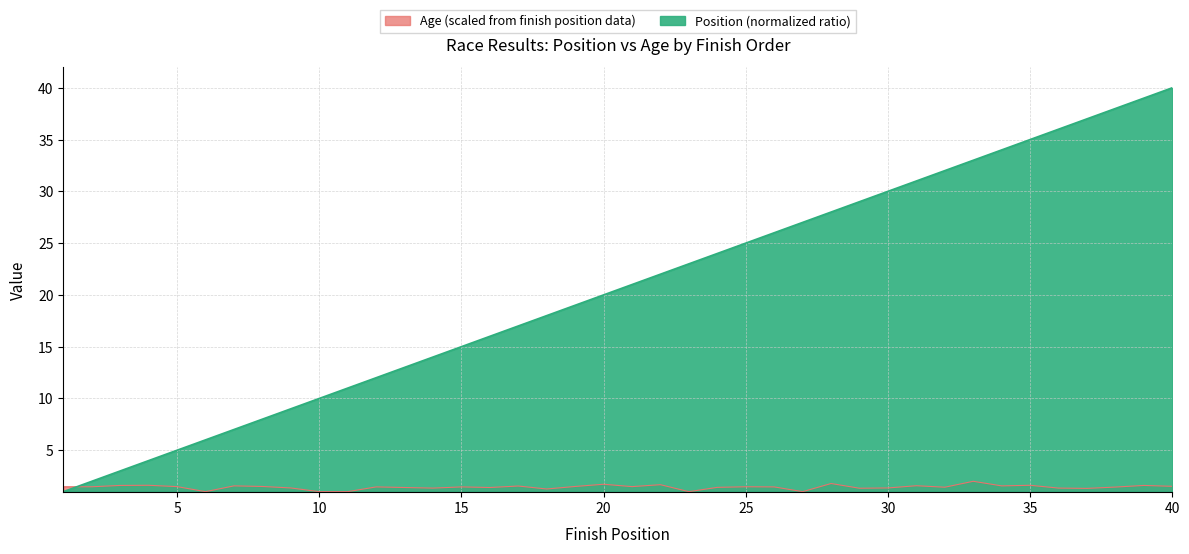

Reading left to right, transcribe all the data shown in this chart.

Position: 1.0	2.0	3.0	4.0	5.0	6.0	7.0	8.0	9.0	10.0	11.0	12.0	13.0	14.0	15.0	16.0	17.0	18.0	19.0	20.0	21.0	22.0	23.0	24.0	25.0	26.0	27.0	28.0	29.0	30.0	31.0	32.0	33.0	34.0	35.0	36.0	37.0	38.0	39.0	40.0
Age: 1.5	1.5	1.6	1.6	1.5	1.0	1.6	1.5	1.4	1.0	1.0	1.5	1.4	1.3	1.5	1.4	1.5	1.3	1.5	1.7	1.5	1.7	1.0	1.4	1.5	1.5	1.0	1.8	1.3	1.4	1.6	1.4	2.0	1.6	1.6	1.3	1.3	1.4	1.6	1.5